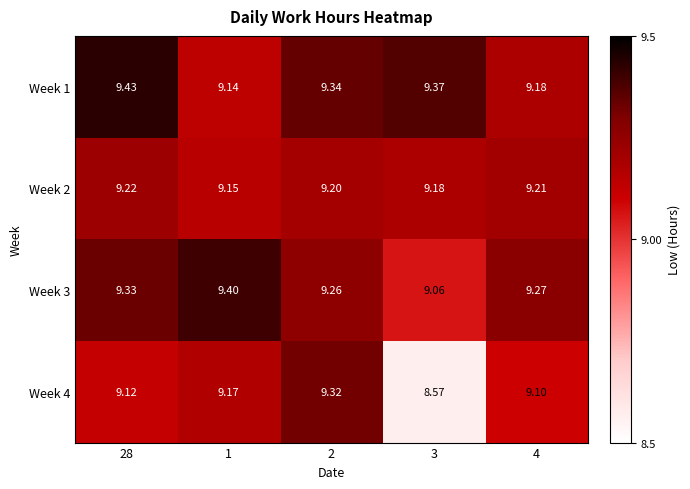

At which category is the sum across all series the highest?

2